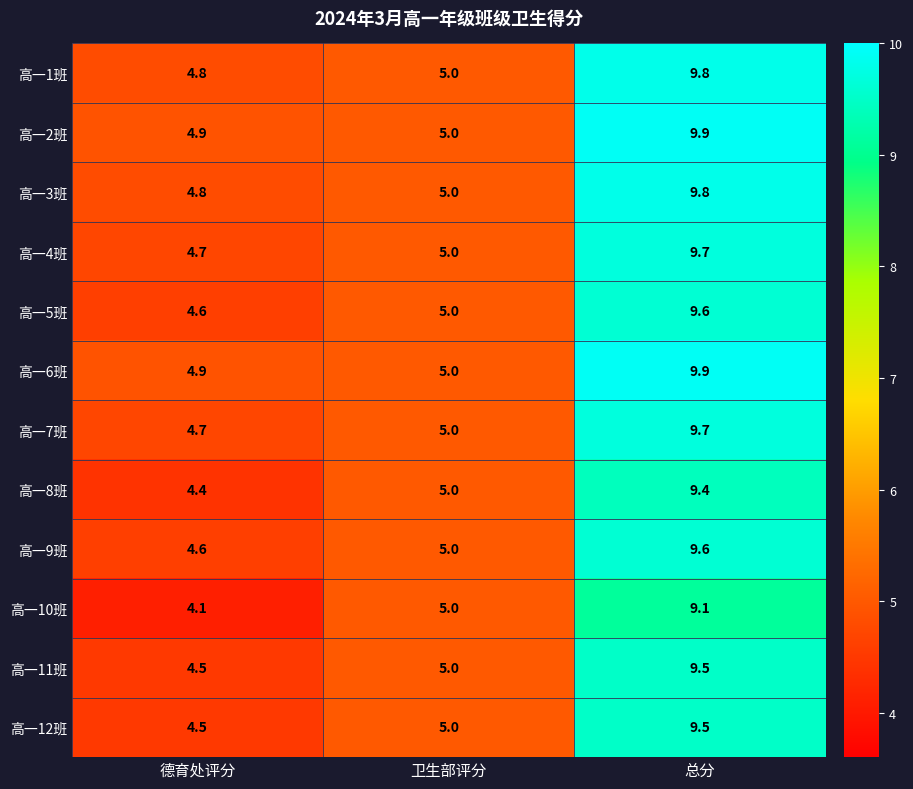

What is the difference between the maximum and second lowest values in the 高一8班 series?

4.4